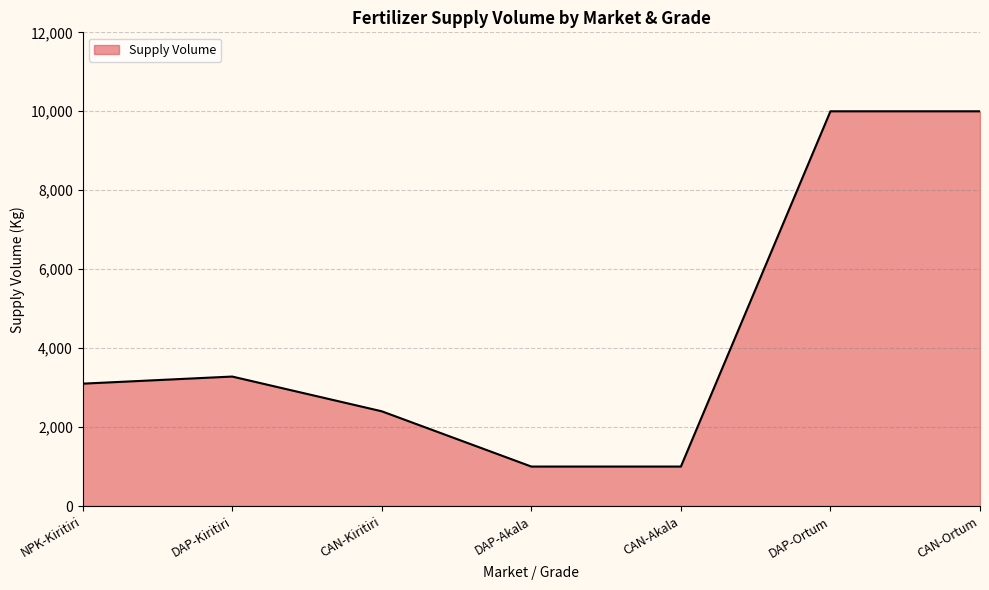

What is the smallest value displayed?

1000